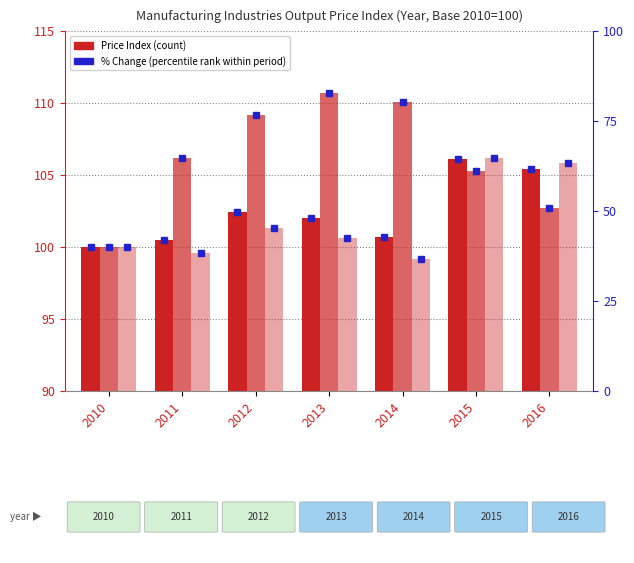

How many bars are there in total?

21